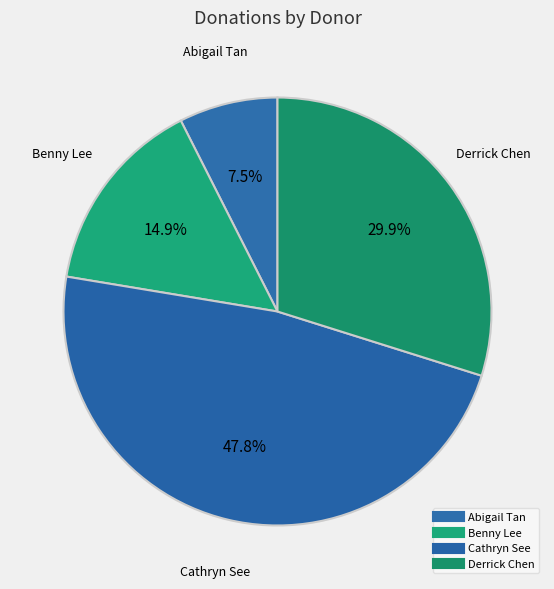

What is the smallest slice in the pie chart?

Abigail Tan